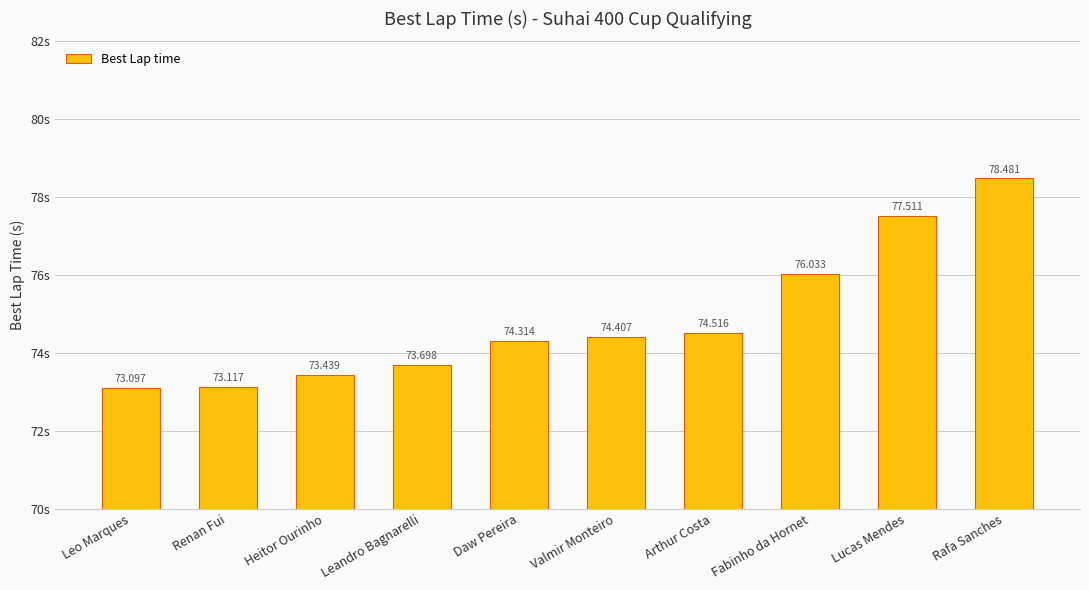

At which label does the data first exceed 74?

Daw Pereira